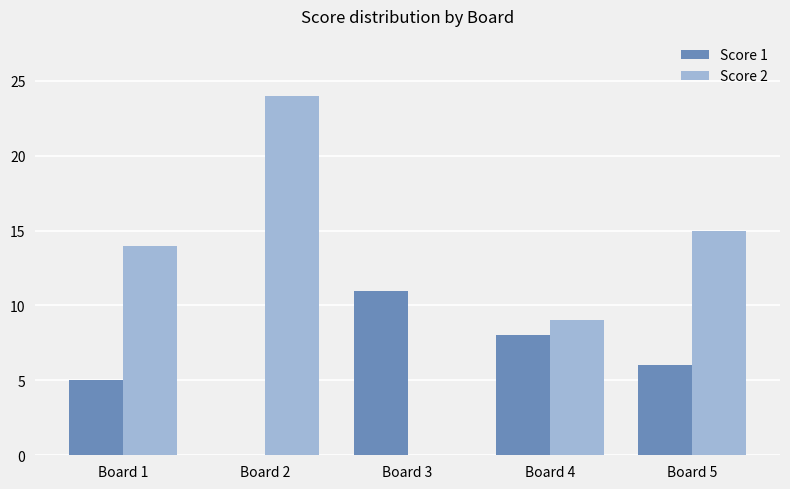

Reading right to left, what are all the values shown in this chart?

Score 1: 6	8	11	0	5
Score 2: 15	9	0	24	14